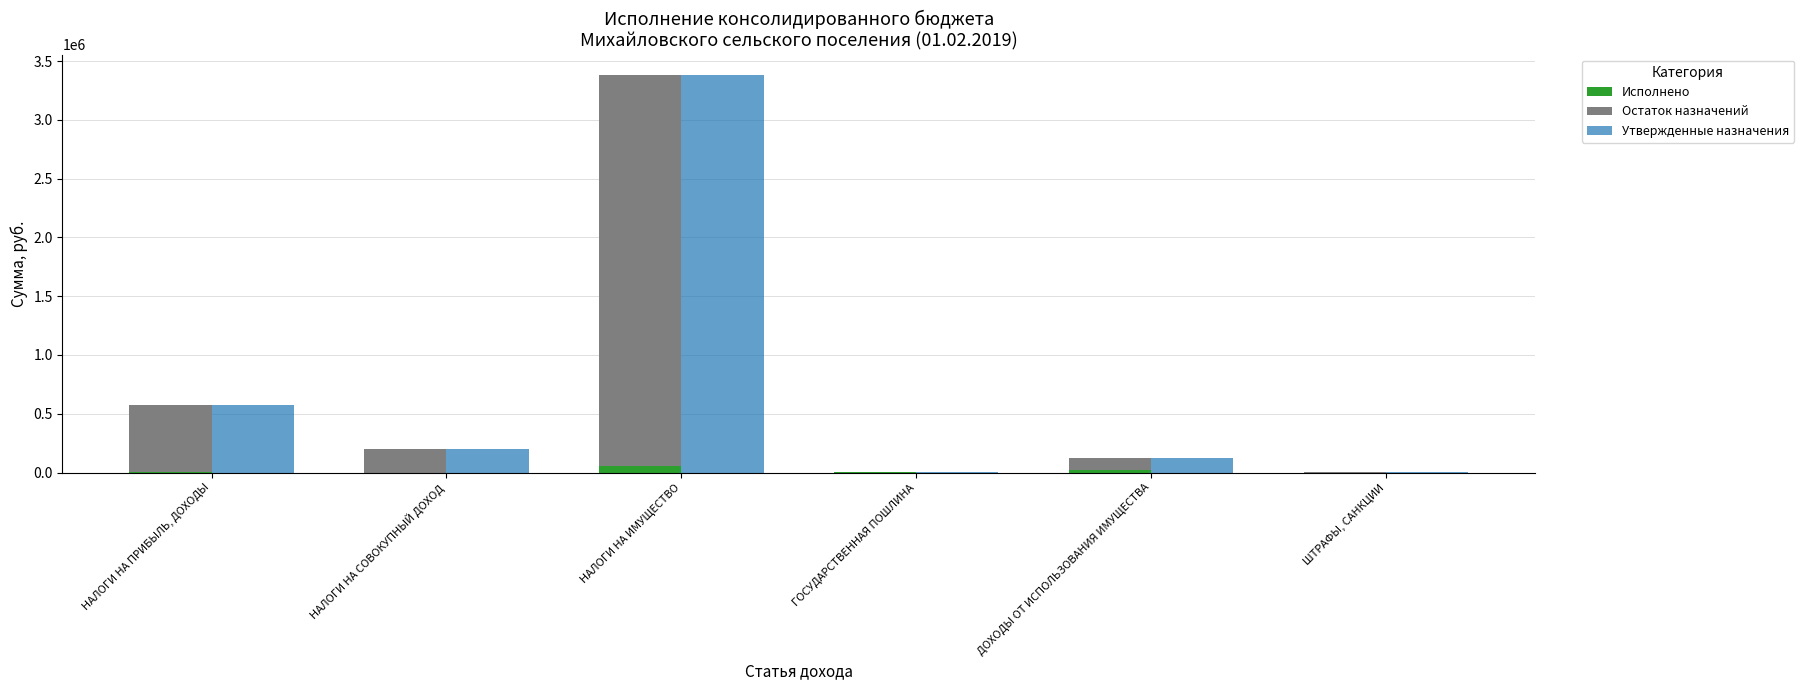

How many data points in Утвержденные назначения are less than 198800?

3